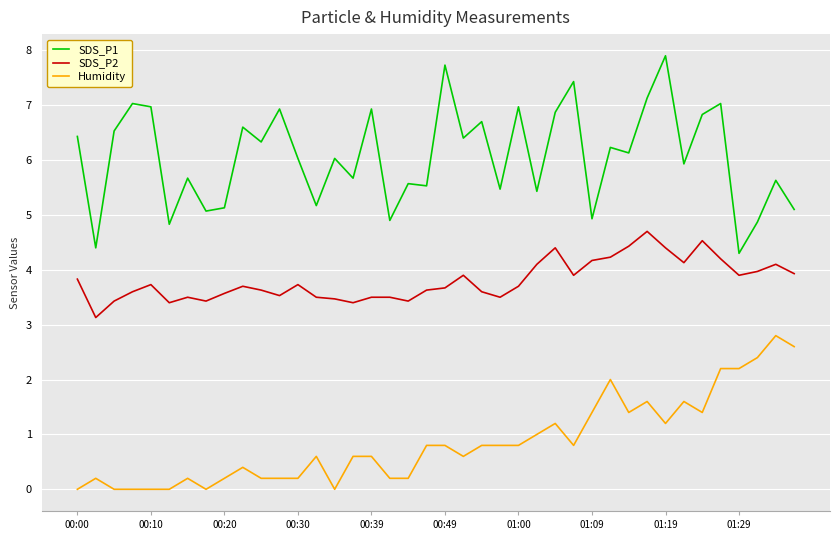

Which series has the largest total across all categories?

SDS_P1